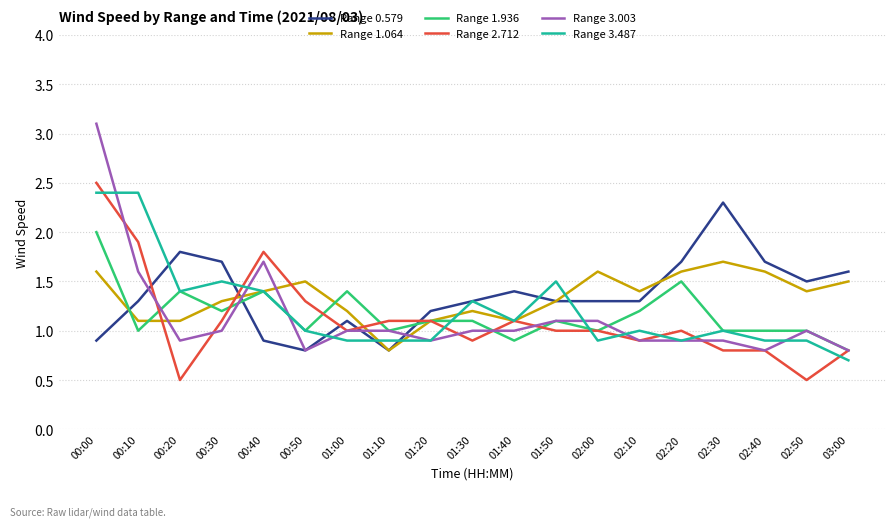

How many lines are shown in the chart?

6